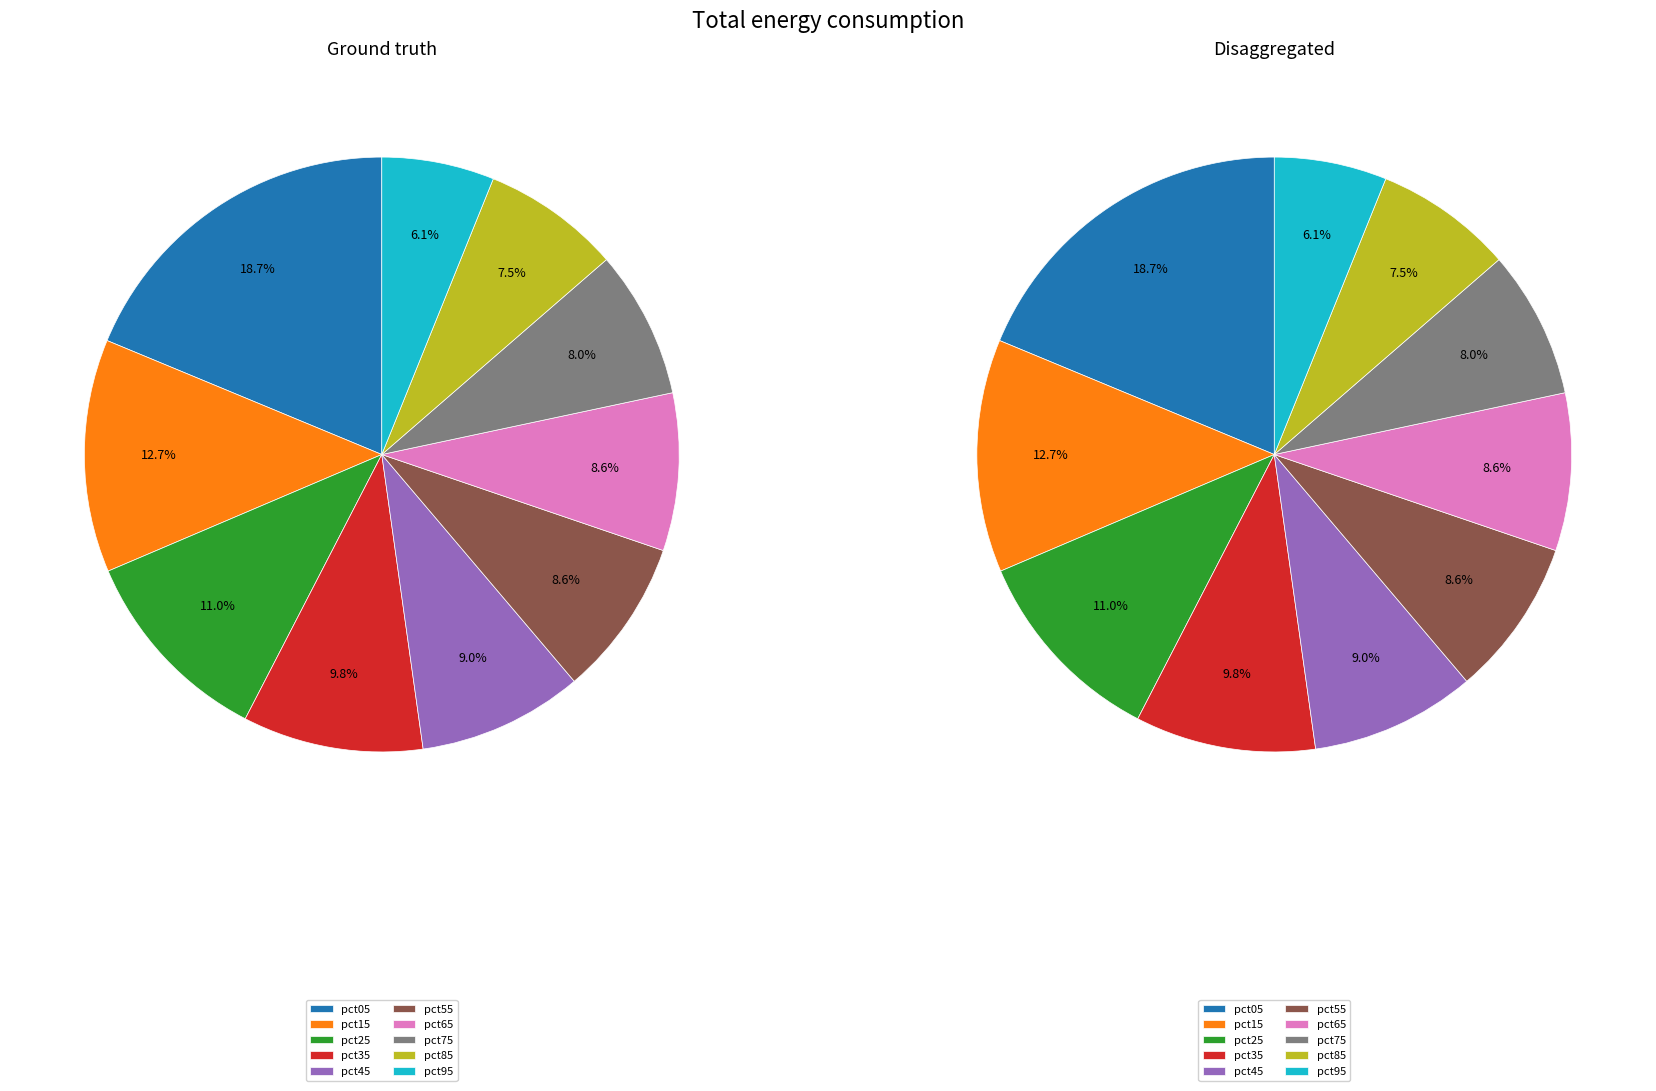

Do pct65 and pct55 together represent more than half of the pie?

No